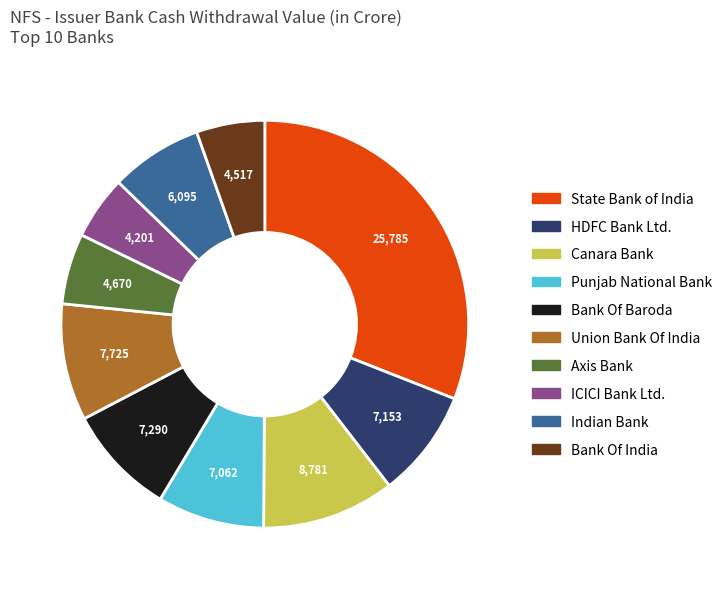

Which slice is the largest?

State Bank of India